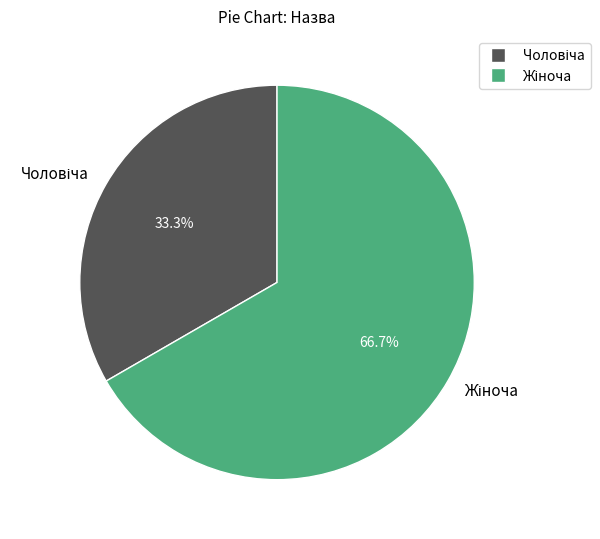

Is there a majority slice in this chart?

Yes